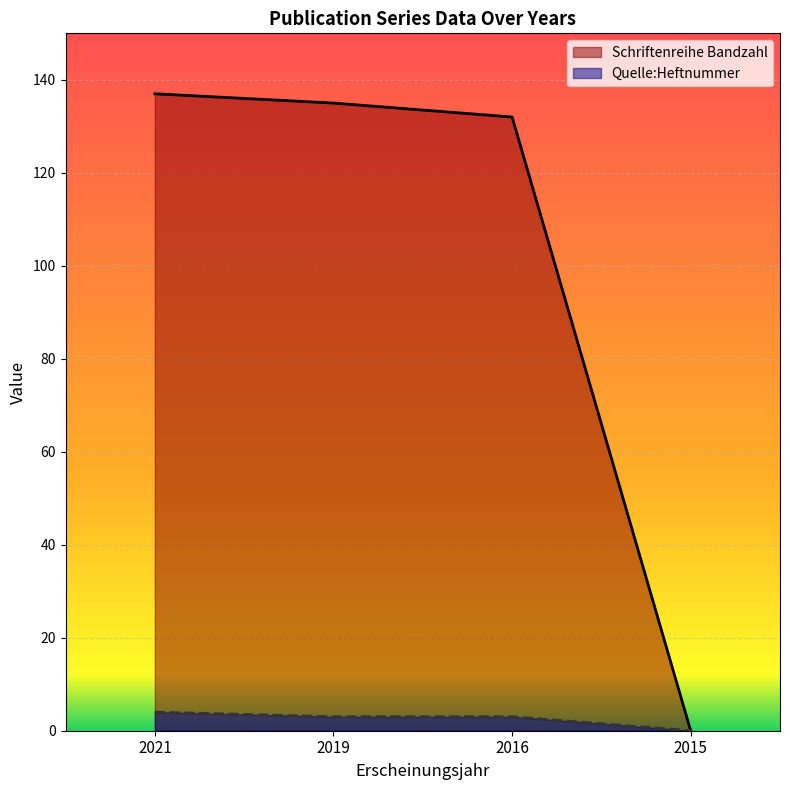

List the series in order of their peak value, lowest first.

Quelle:Heftnummer, Schriftenreihe Bandzahl